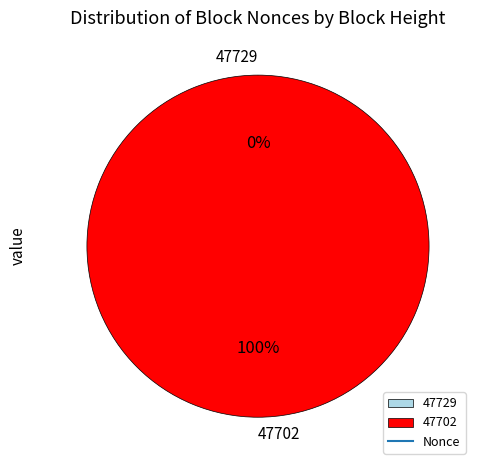

True or false: 47702 accounts for 100% of the total.

True